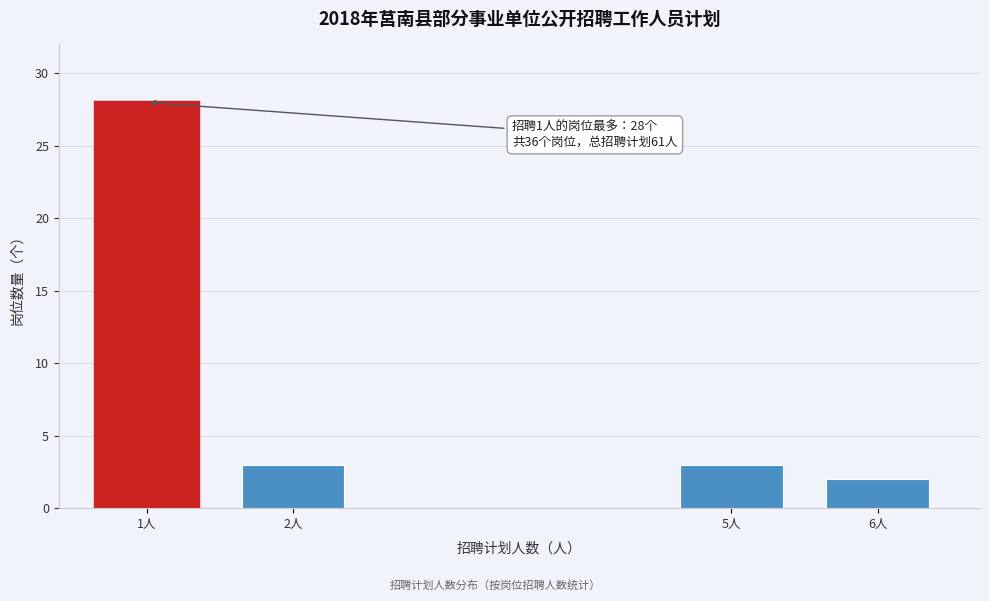

Reading right to left, transcribe all the data shown in this chart.

2	3	3	28